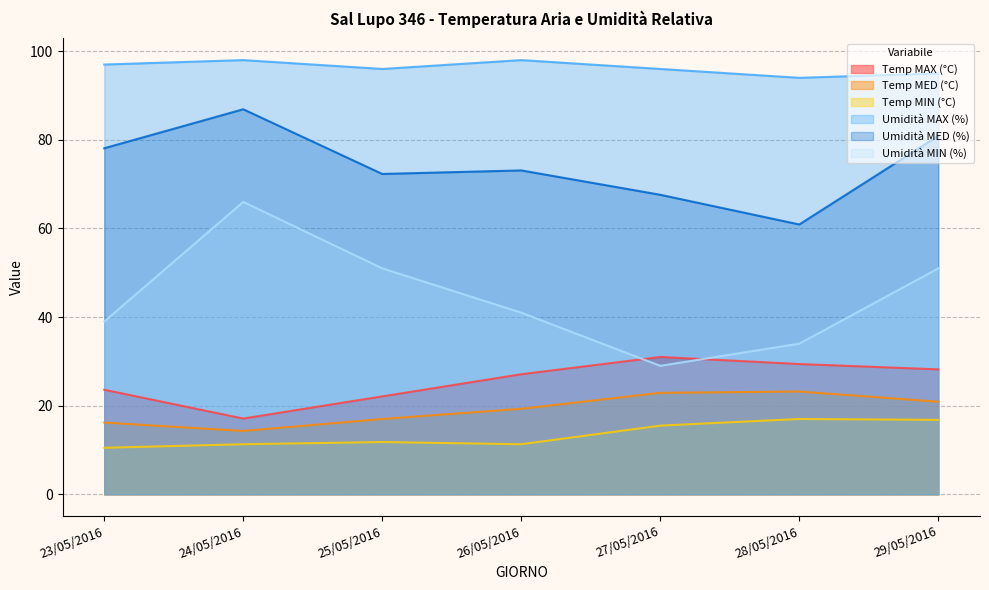

Read the Umidità MAX (%) value at 28/05/2016.

94.0